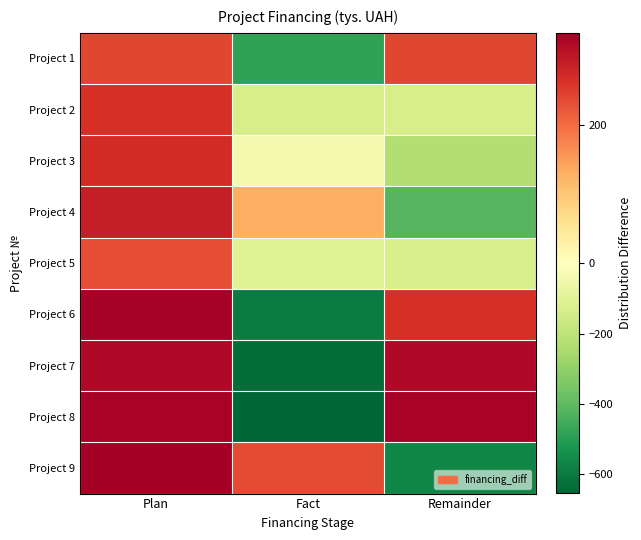

At Plan, list the series in order from largest to smallest.

Project 9, Project 6, Project 8, Project 7, Project 4, Project 3, Project 2, Project 1, Project 5